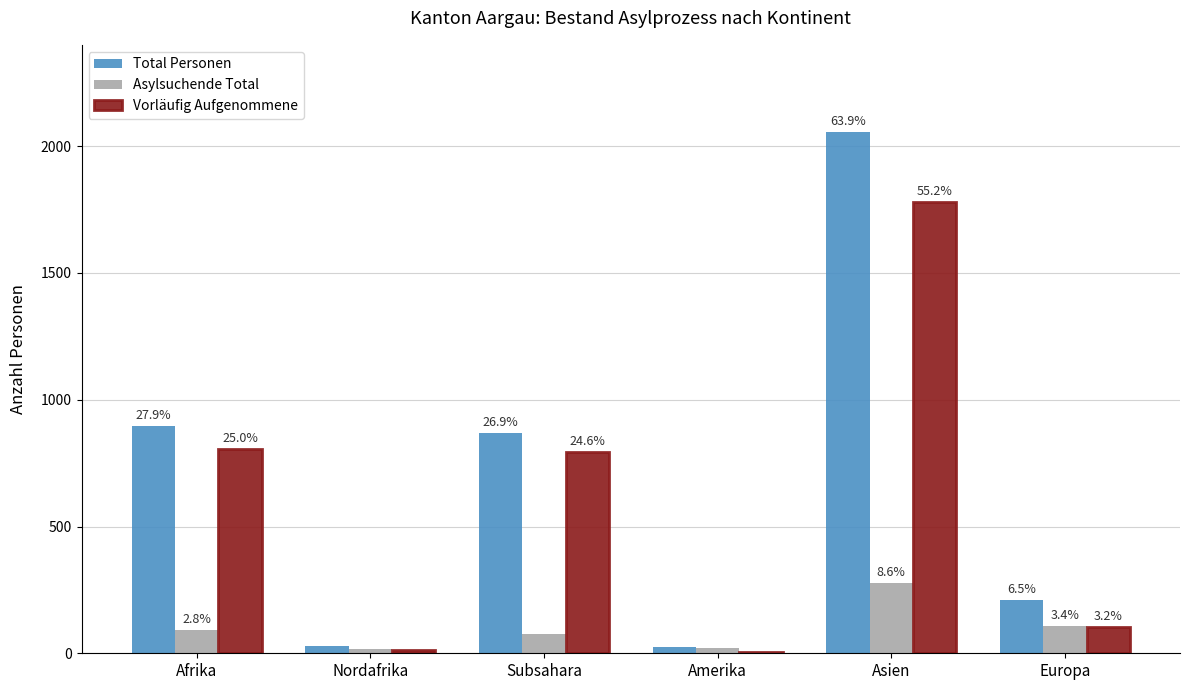

How many groups of bars are there?

6